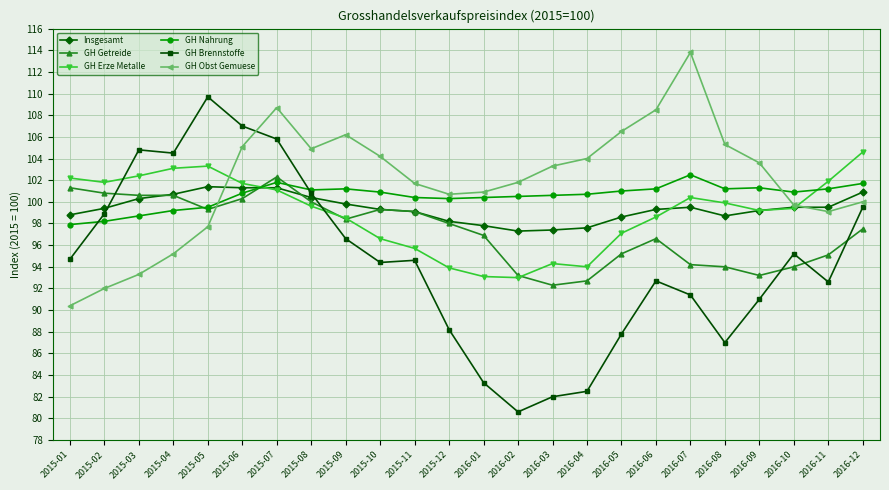

At how many categories does at least one series exceed 89?

24